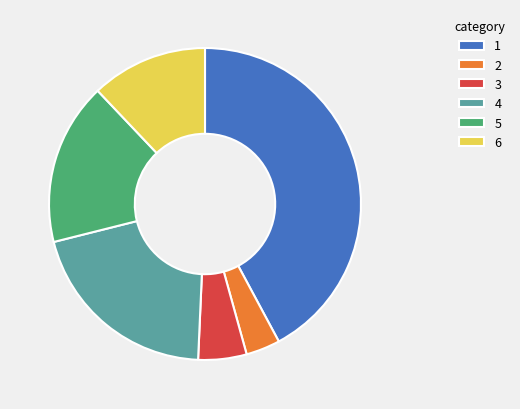

Which category has the smallest portion of the pie?

2